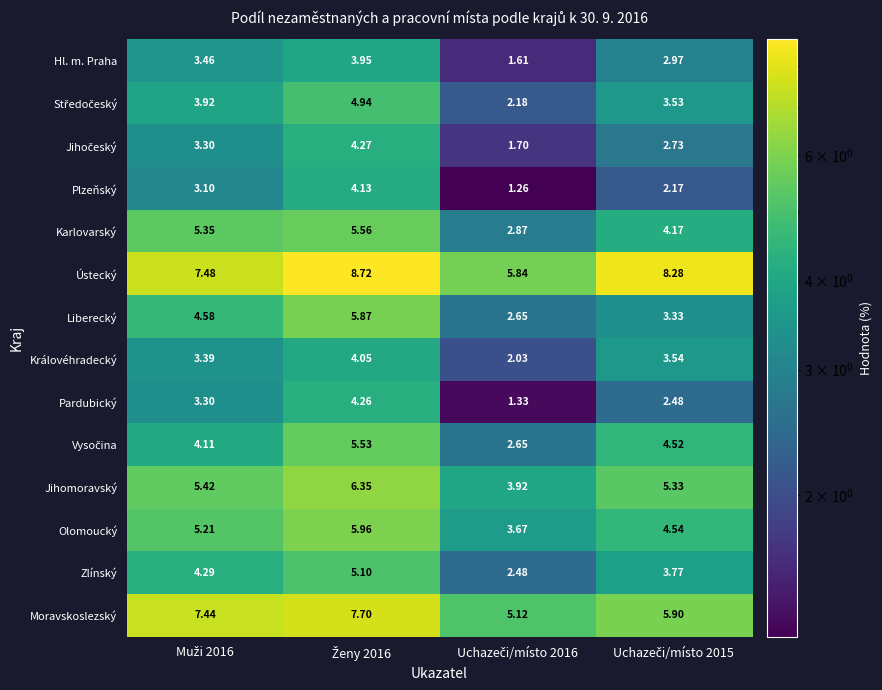

Which series has the largest total across all categories?

Ústecký